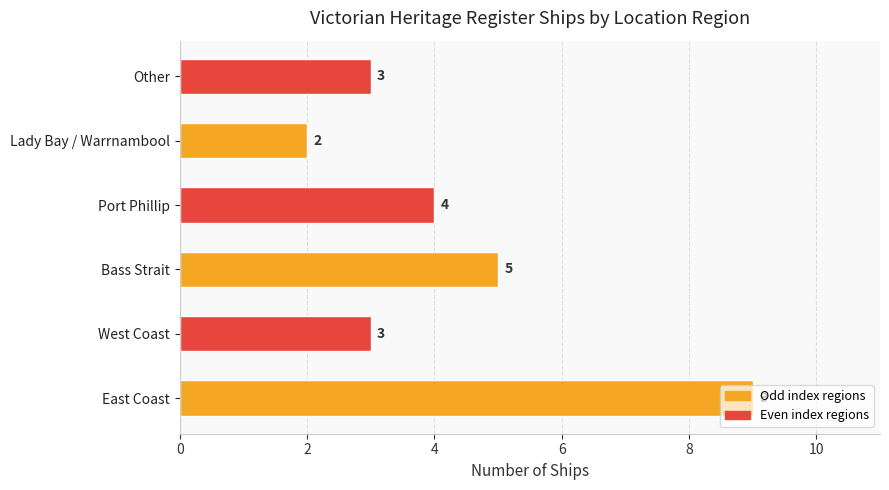

What is the average value?

4